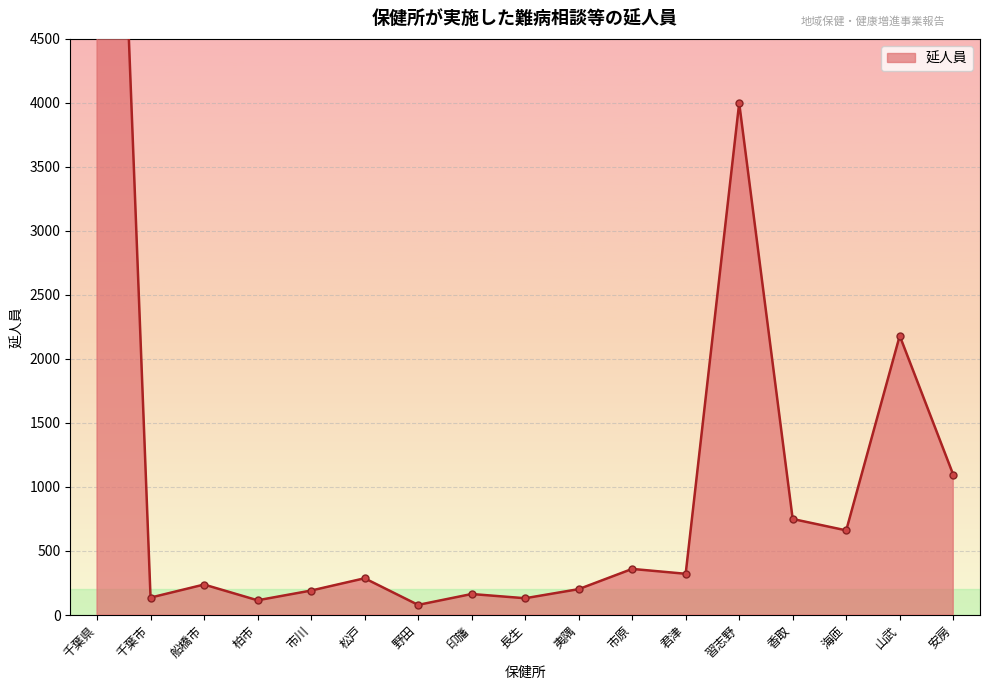

Rank the categories by value from lowest to highest.

野田, 柏市, 長生, 千葉市, 印旛, 市川, 夷隅, 船橋市, 松戸, 君津, 市原, 海匝, 香取, 安房, 山武, 習志野, 千葉県